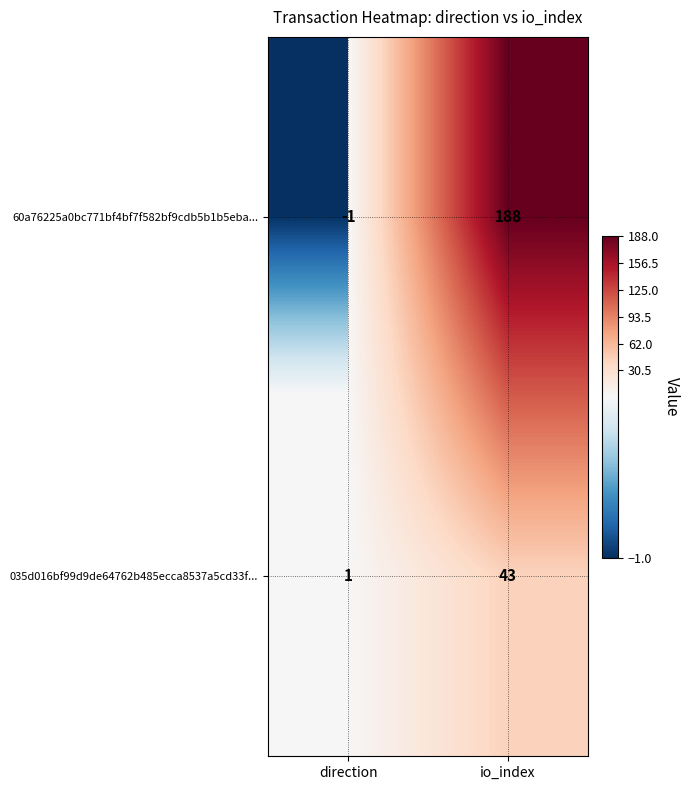

Is it true that 035d016bf99d9de64762b485ecca8537a5cd33f... equals 43 at io_index?

True